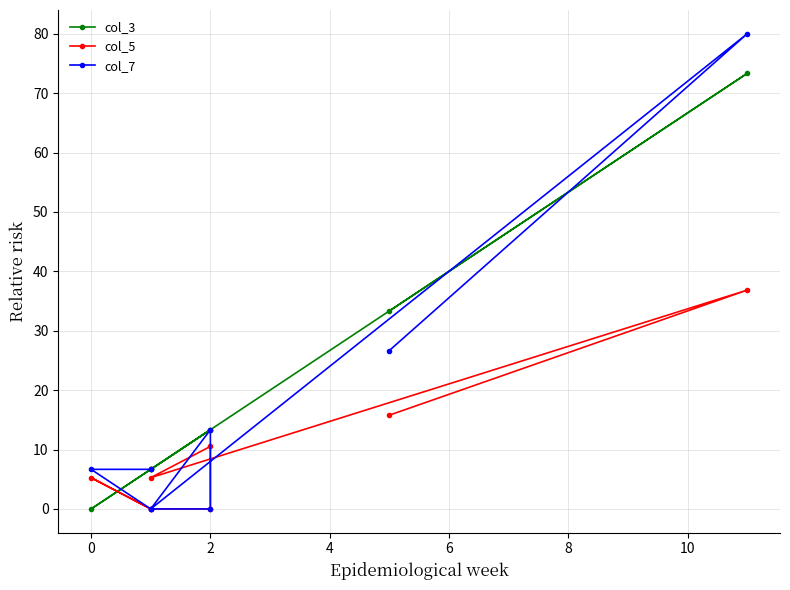

The col_3 series shows 7.6 at 2. True or false?

False